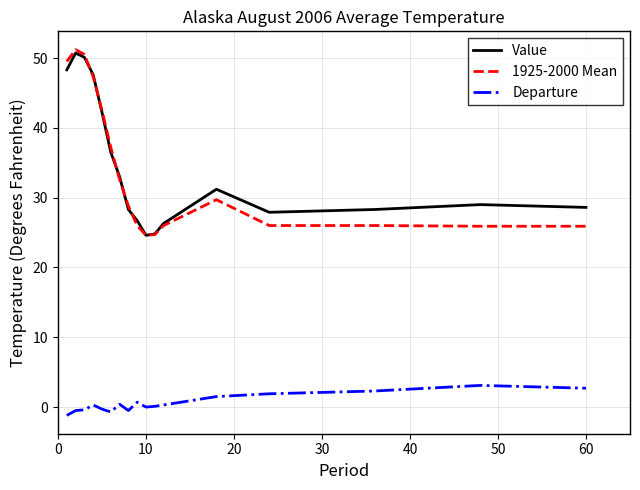

True or false: Departure and Value cross at least once.

False